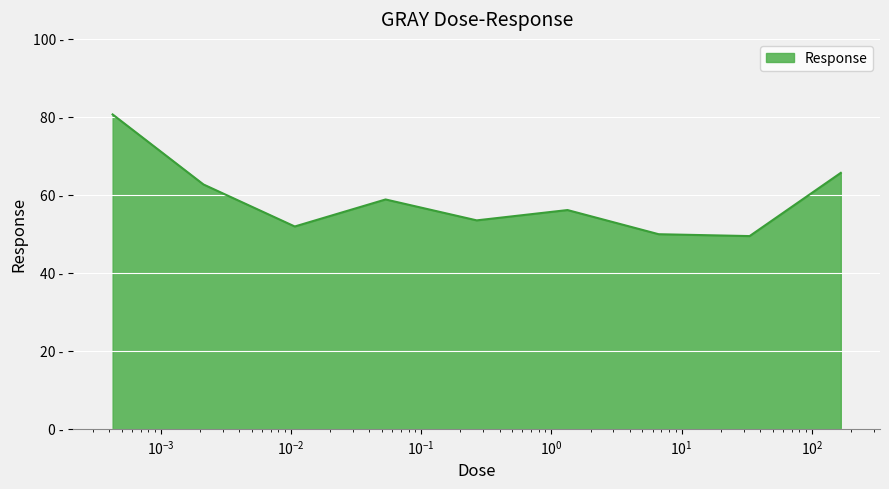

What is the difference between the second highest and minimum values?

16.2